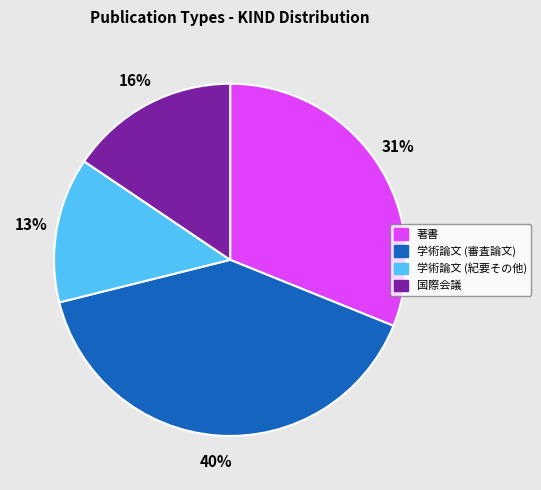

Combined, do 国際会議 and 学術論文 (紀要その他) account for over 50%?

No